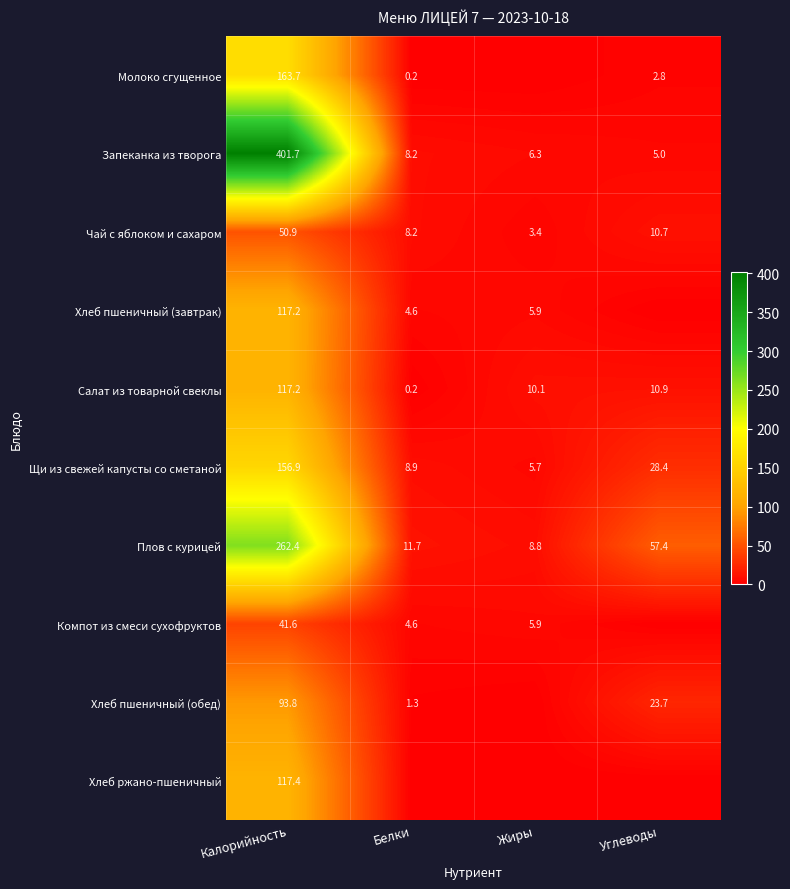

What is the difference between the second highest and minimum values in the Щи из свежей капусты со сметаной series?

22.7